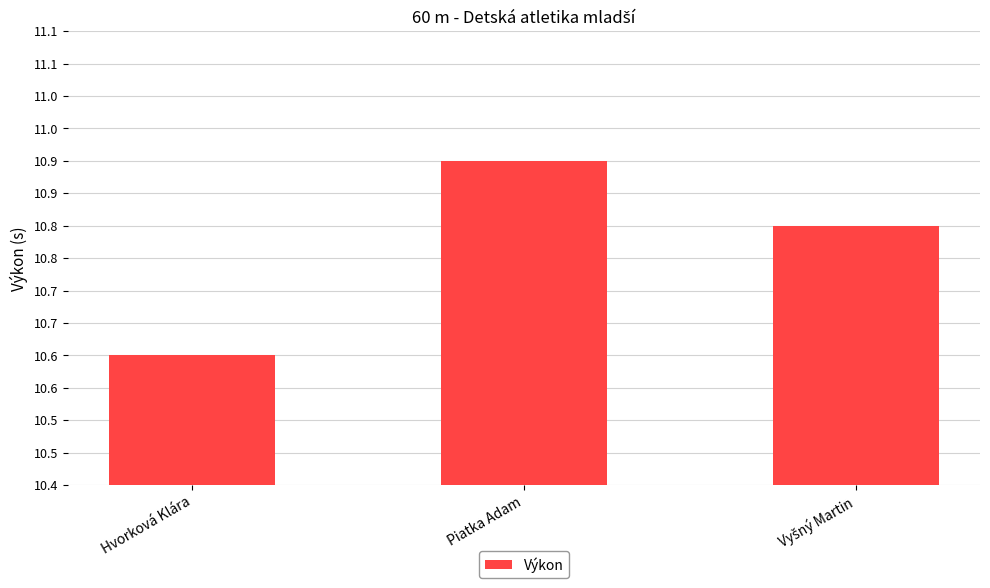

Are the bars horizontal?

No